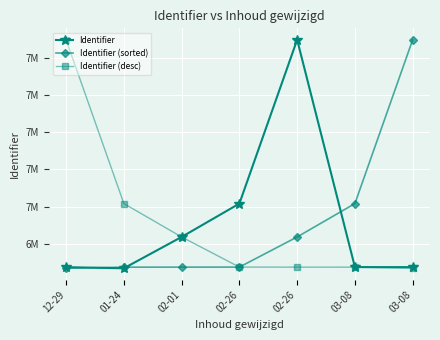

Does the chart have visible grid lines?

Yes